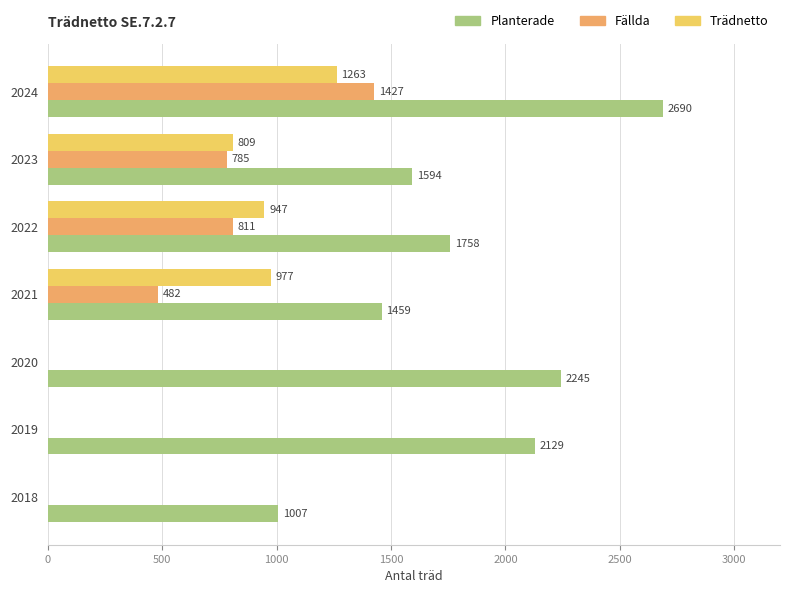

Where is Trädnetto nearest to the value 631?

2023